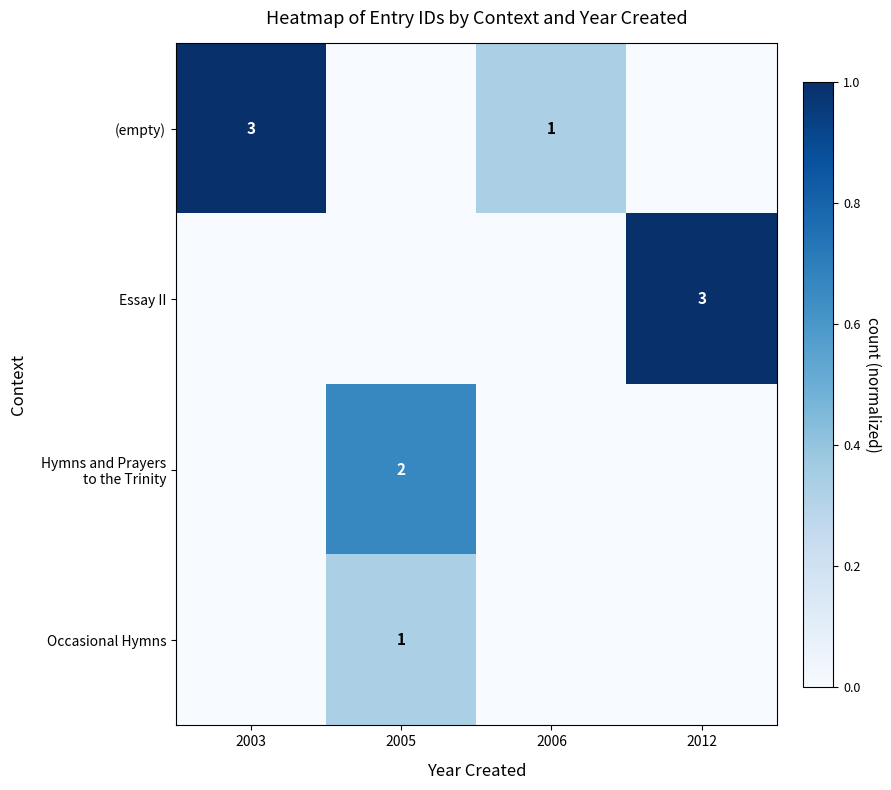

Is it true that (empty) equals 0 at 2006?

False